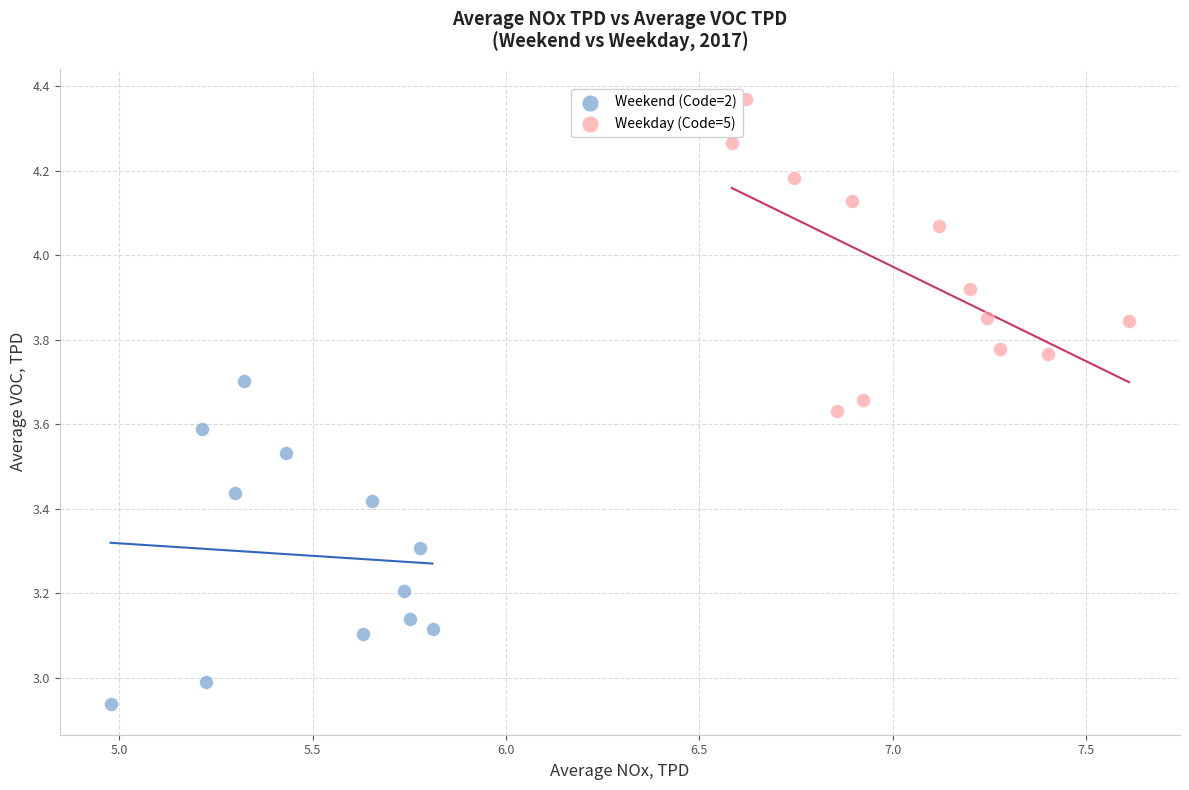

Which series has the widest spread of Y values?

Weekend (Code=2)